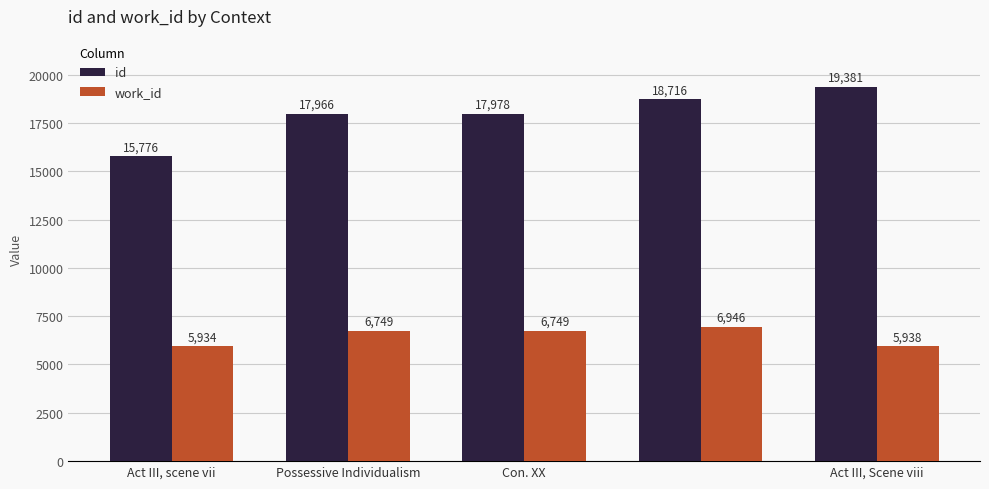

Reading left to right, list all the values displayed in this chart.

id: 15776	17966	17978	18716	19381
work_id: 5934	6749	6749	6946	5938